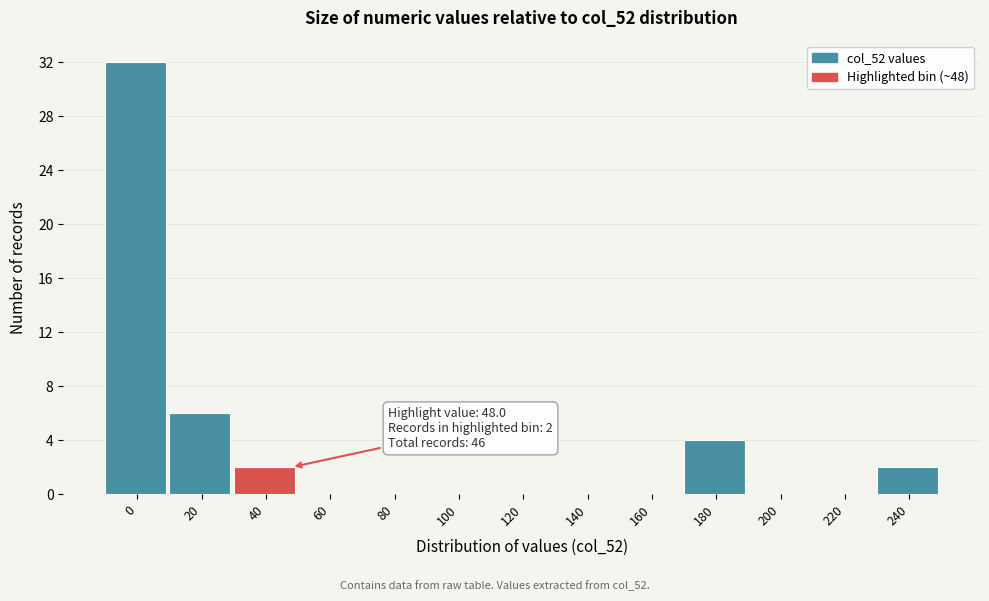

Reading right to left, transcribe all the data shown in this chart.

240=2	220=0	200=0	180=4	160=0	140=0	120=0	100=0	80=0	60=0	40=2	20=6	0=32